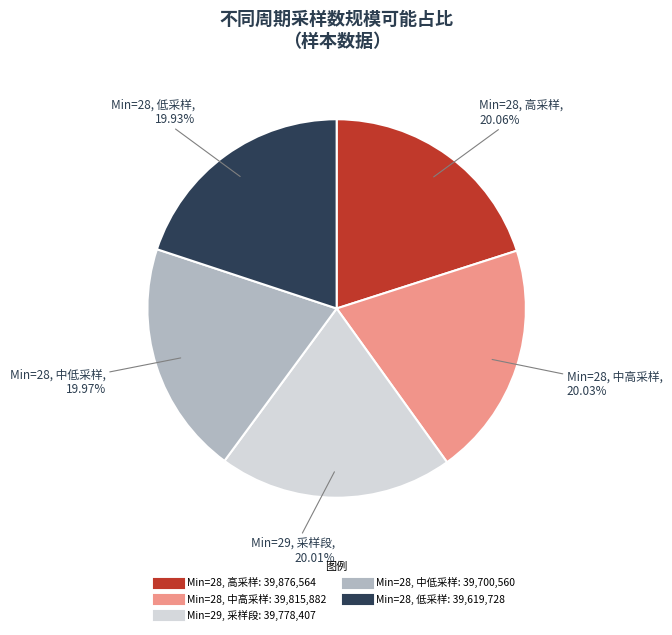

Is there any slice that represents more than half of the pie?

No